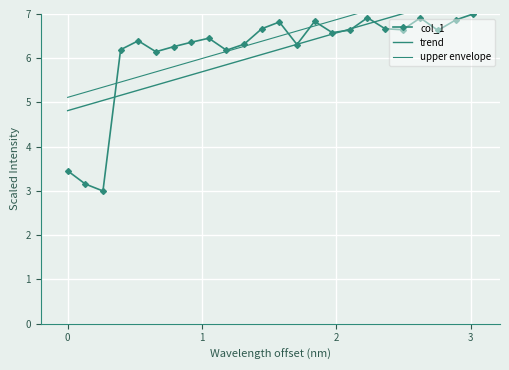

How many intersections are there between col_1 and upper envelope?

4